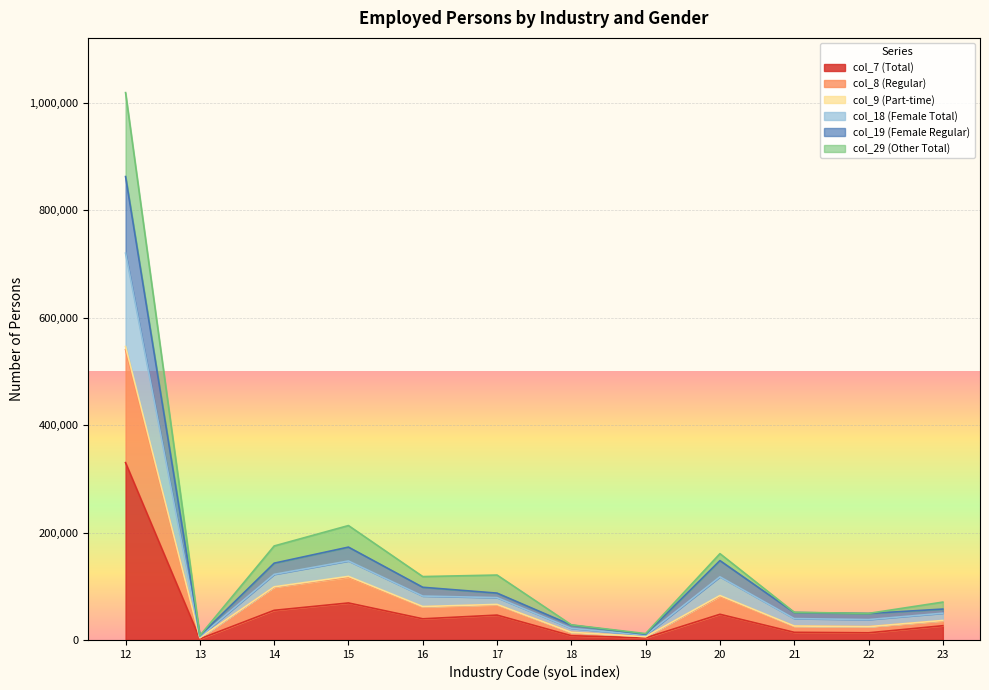

Reading left to right, transcribe all the data shown in this chart.

col_7 (Total): 12=330034	13=2099	14=55193	15=68879	16=39404	17=46288	18=7898	19=3981	20=47794	21=14238	22=13342	23=26528
col_8 (Regular): 12=540377	13=4098	14=98414	15=116786	16=61659	17=65579	18=14260	19=6060	20=81479	21=25712	22=24778	23=35570
col_9 (Part-time): 12=719955	13=6003	14=122116	15=147073	16=81739	17=78837	18=21697	19=8744	20=117608	21=39827	22=37968	23=49836
col_18 (Female Total): 12=862457	13=7826	14=142940	15=172824	16=98098	17=87211	18=27698	19=10521	20=147742	21=51119	22=49310	23=57503
col_19 (Female Regular): 12=1018684	13=8020	14=174961	15=212960	16=117995	17=120832	18=28159	19=11858	20=160638	21=51506	22=49466	23=70488
col_29 (Other Total): 12=546148	13=4098	14=98944	15=118330	16=62232	17=66170	18=14260	19=6100	20=82710	21=25976	22=24782	23=36293